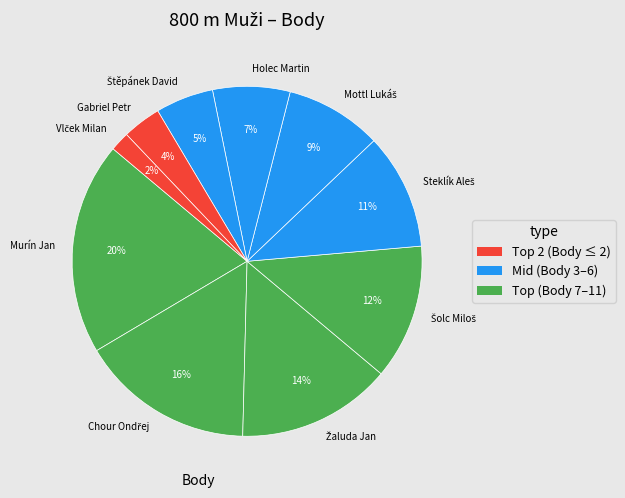

Is the sum of Holec Martin and Gabriel Petr greater than half?

No